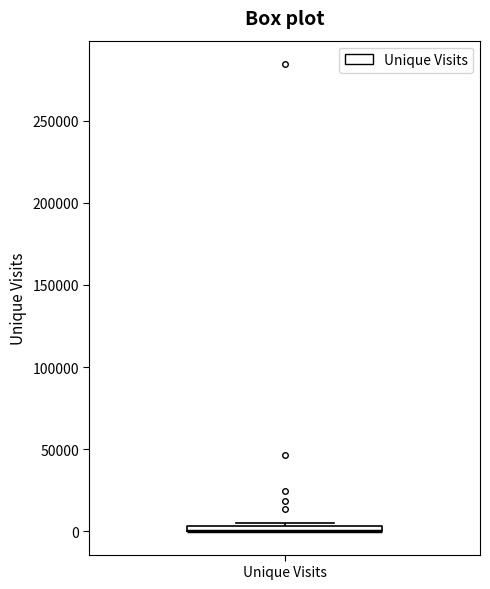

Where is the lower edge of the box for Unique Visits on the y-axis? The values are not printed on the chart, so give them approximately, as read against the axis.

0